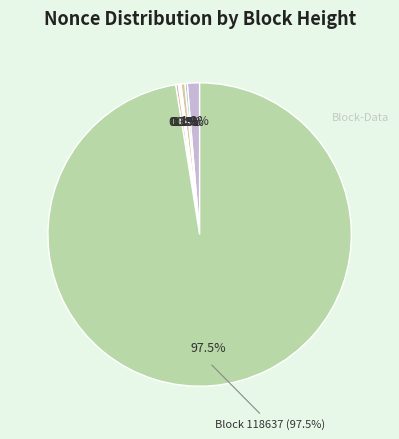

Is there a majority slice in this chart?

Yes